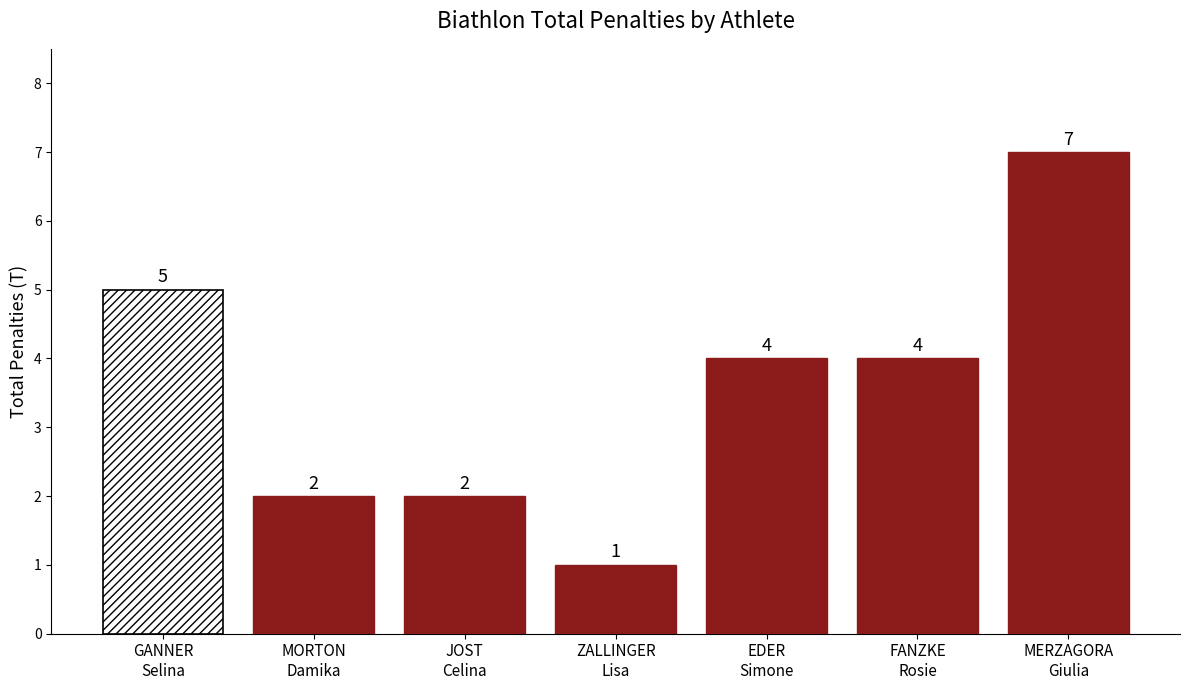

Does the chart contain any negative values?

No